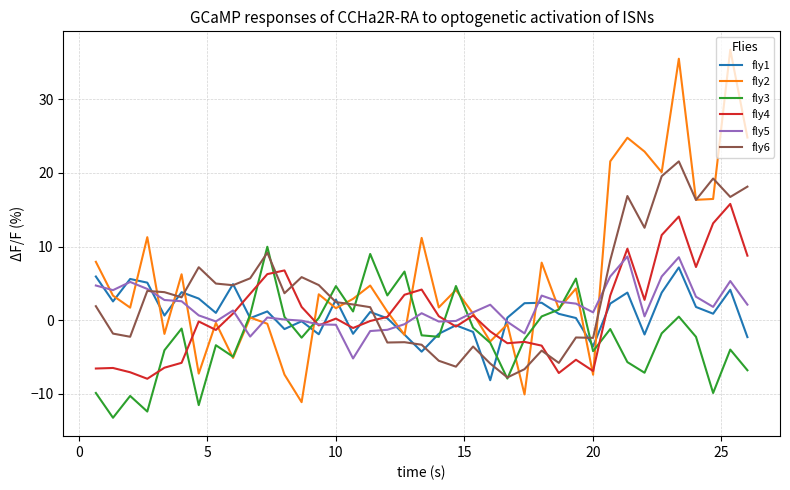

What is the maximum value for fly2?

36.8